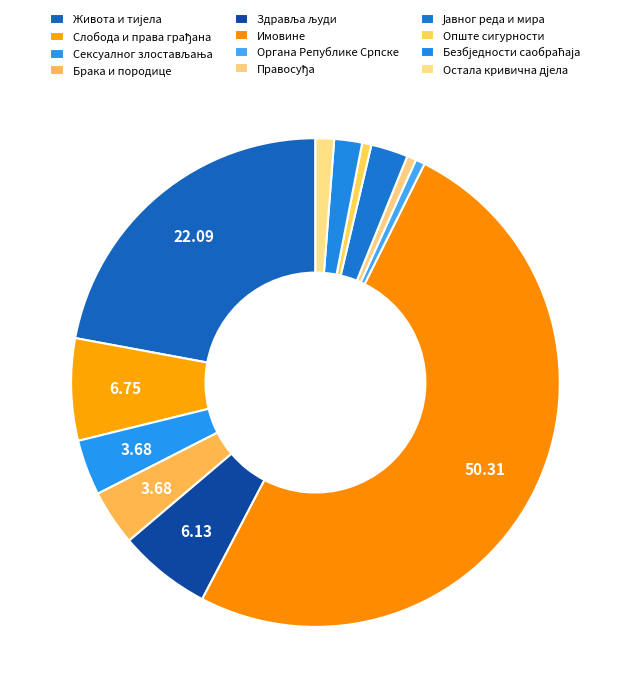

Which category has the smallest portion of the pie?

Органа Републике Српске